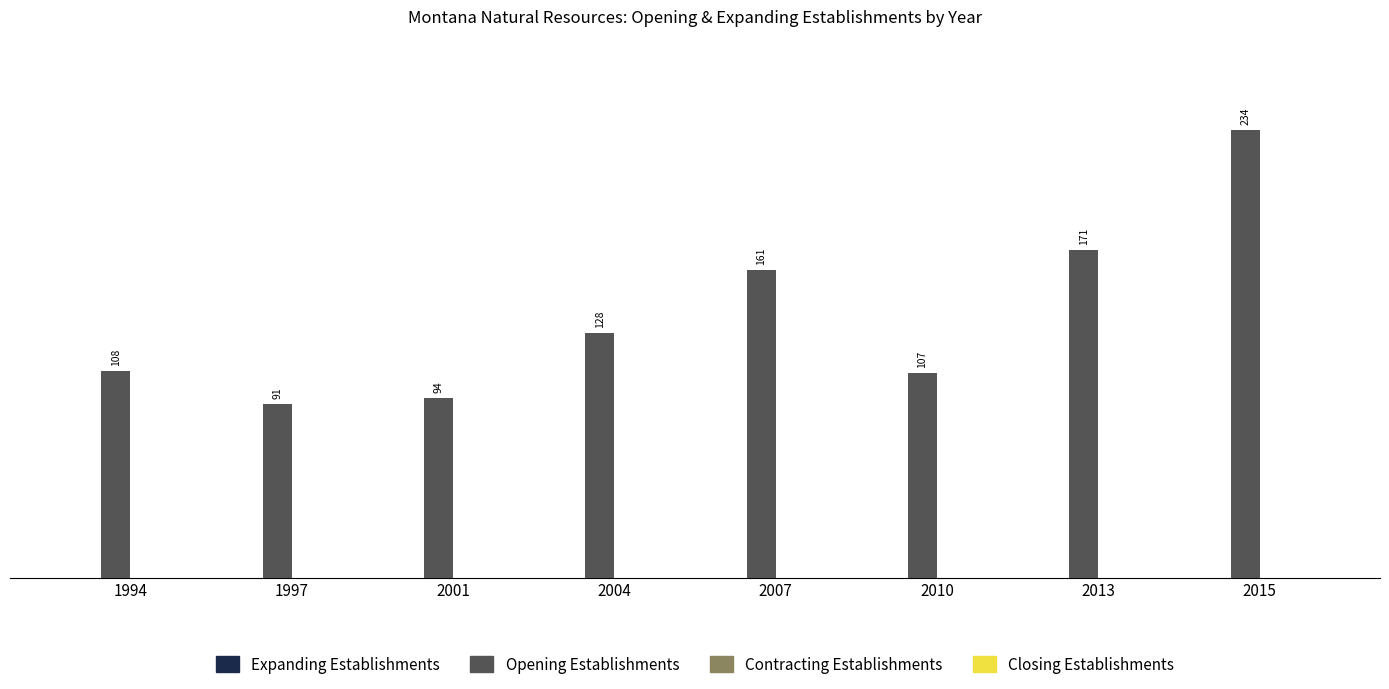

List the labels in order of value, smallest first.

1997, 2001, 2010, 1994, 2004, 2007, 2013, 2015